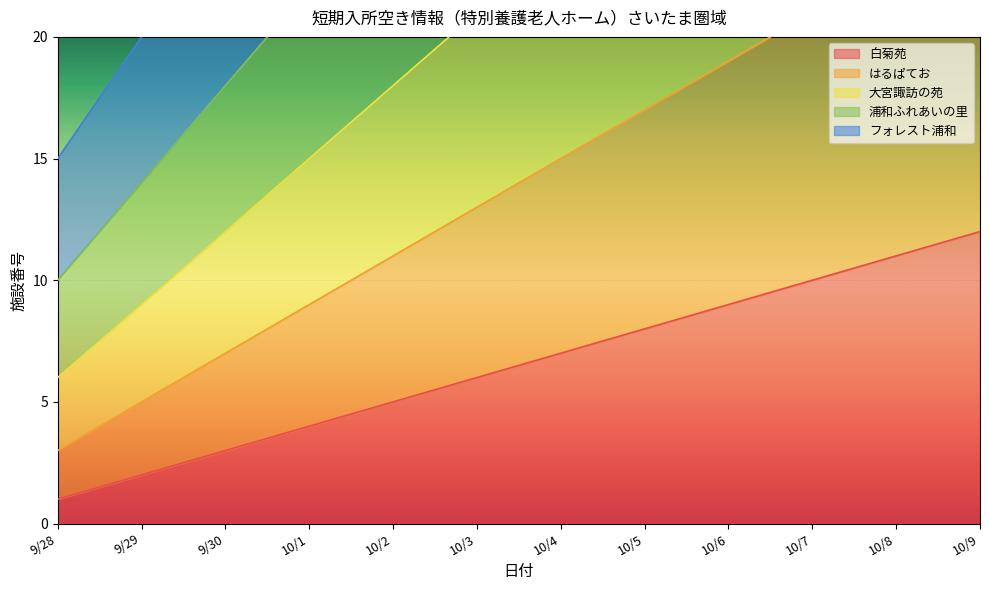

Which has a higher value, 10/5 or 10/7?

10/7